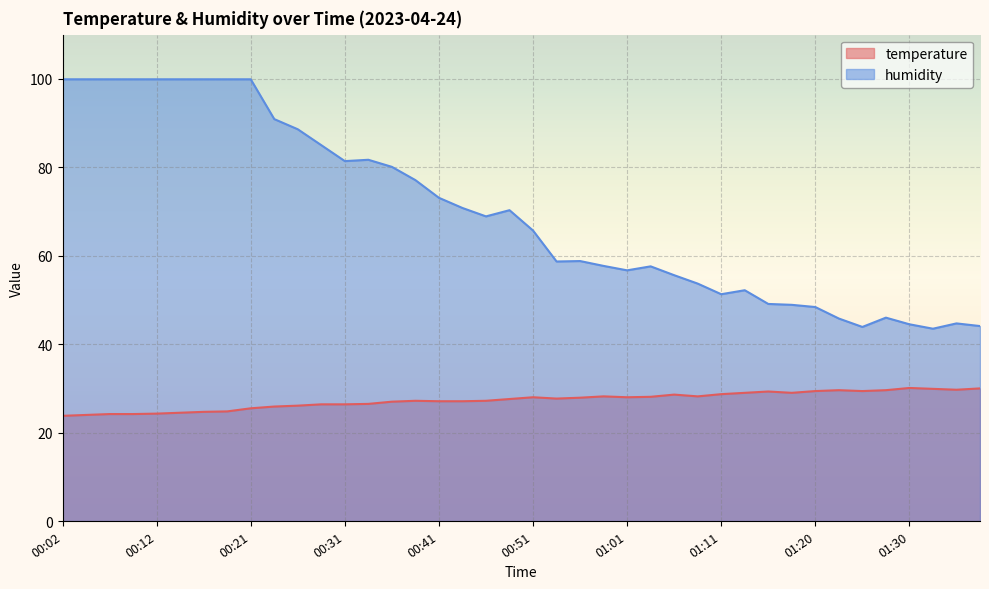

What is the average value of the temperature series?

27.3